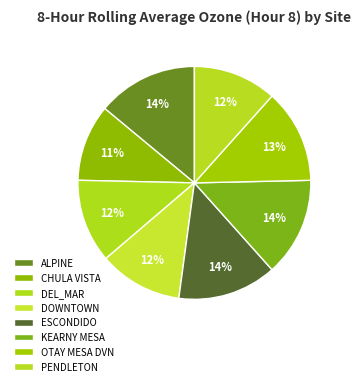

Rank the categories by value from highest to lowest.

ALPINE, ESCONDIDO, KEARNY MESA, OTAY MESA DVN, DEL_MAR, DOWNTOWN, PENDLETON, CHULA VISTA